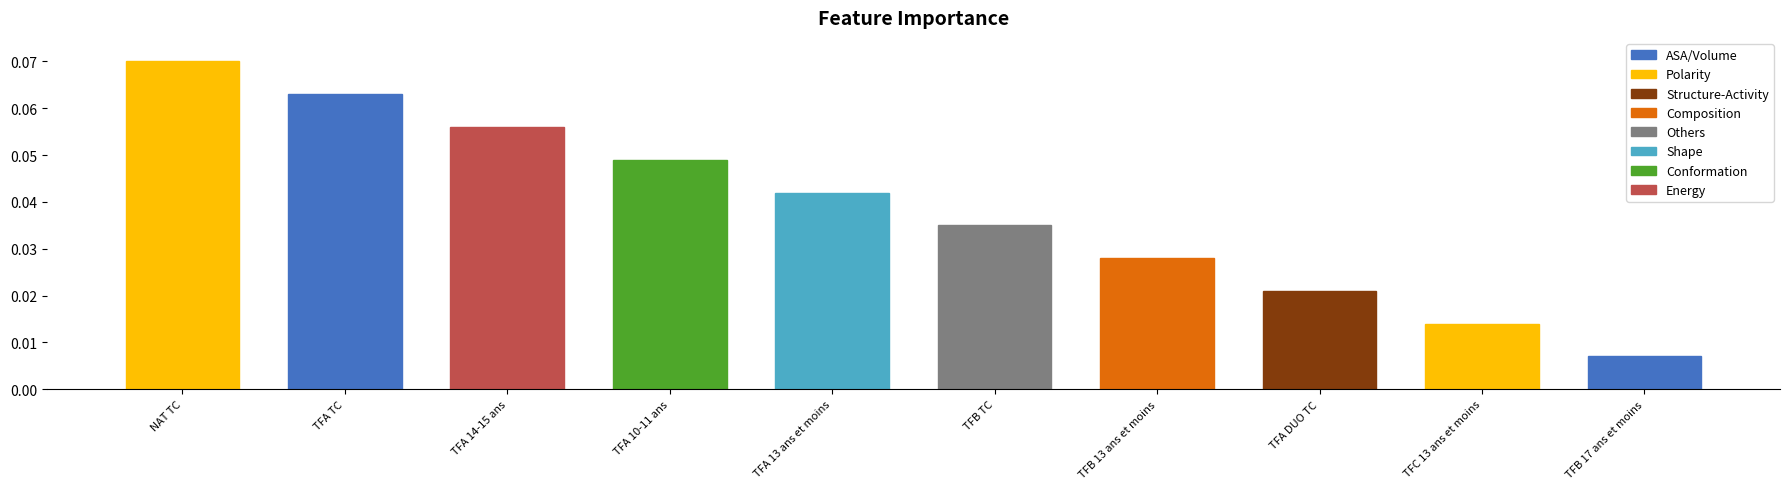

What is the label of the 10th bar from the right?

NAT TC